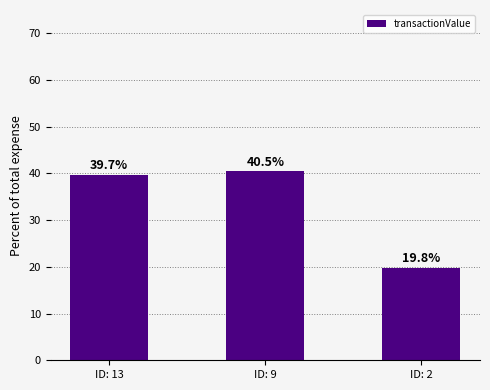

What is the value of the 2nd bar from the left?

40.5